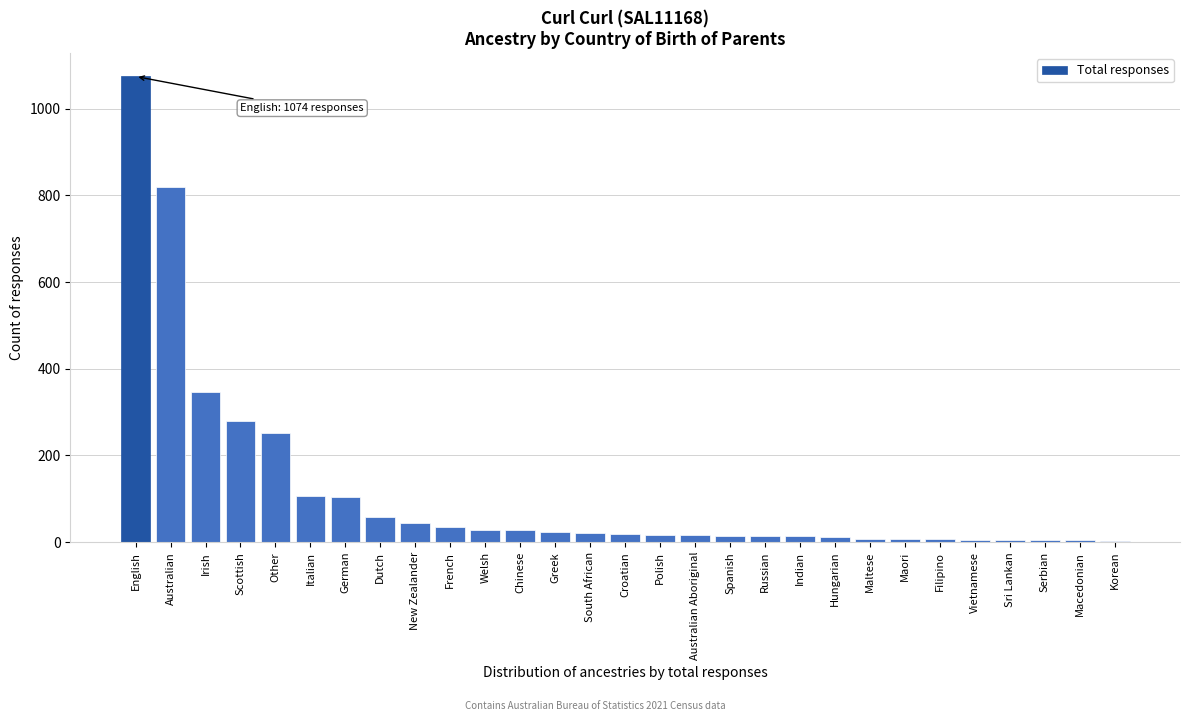

Between Dutch and Serbian, which is larger?

Dutch